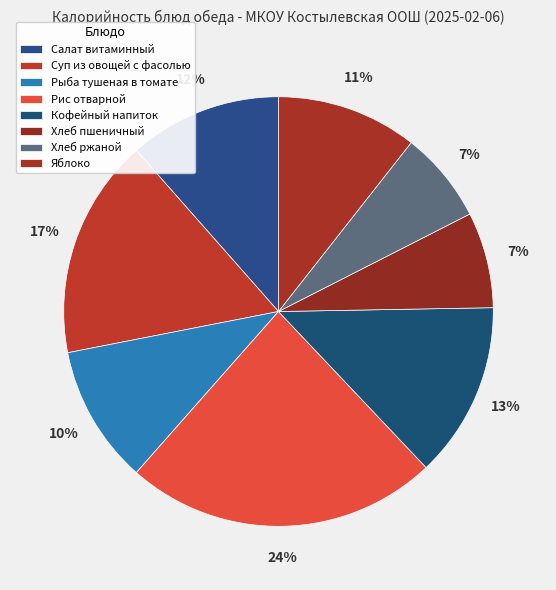

How many segments does this pie chart have?

8